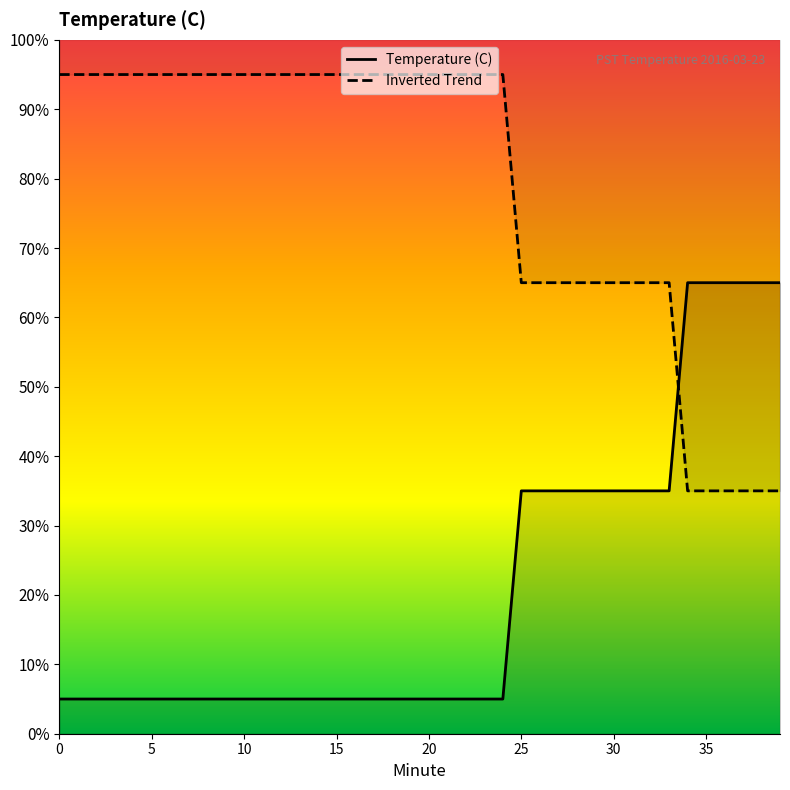

What is the ratio of the value at 24 to the value at 37?

0.1